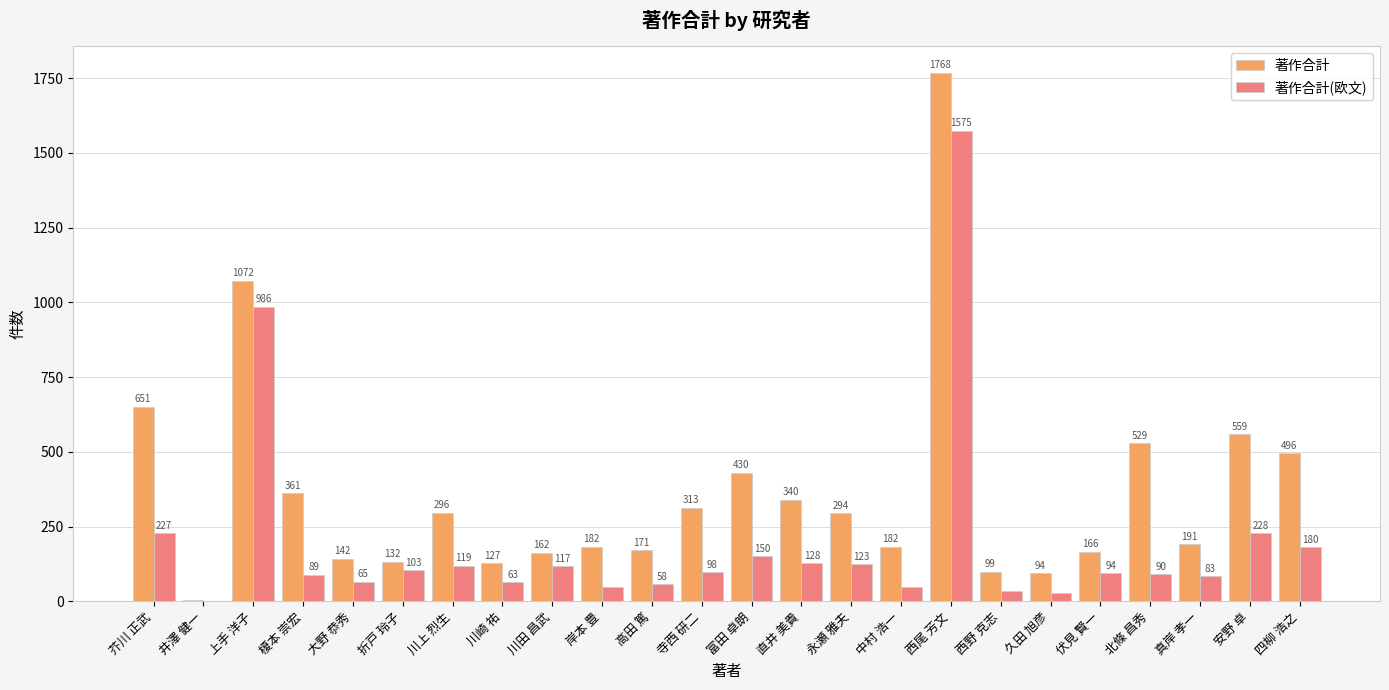

What is the spread (max minus min) of values at 芥川 正武?

424